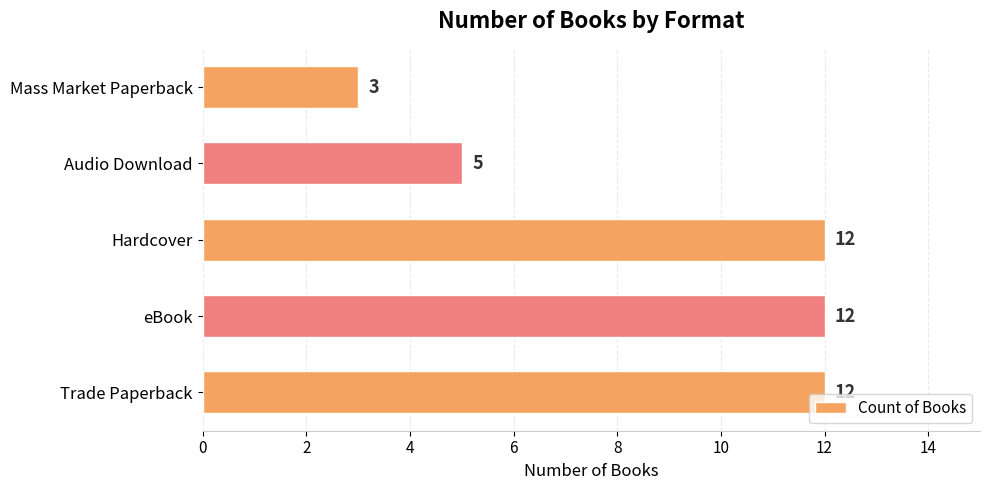

Reading bottom to top, list all the values displayed in this chart.

Trade Paperback=12	eBook=12	Hardcover=12	Audio Download=5	Mass Market Paperback=3